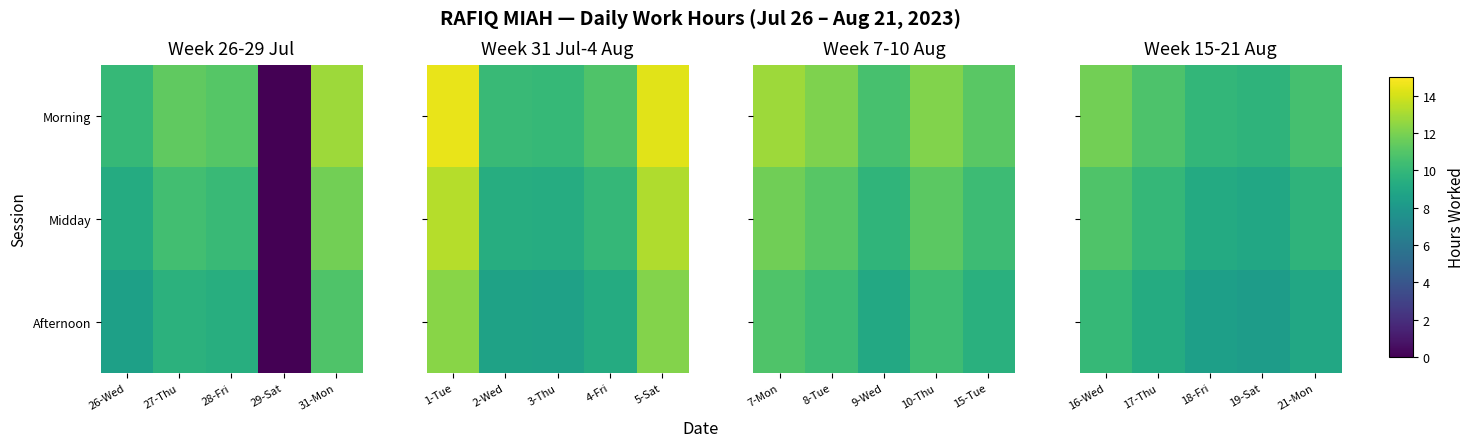

Is it true that Afternoon equals 4.5 at 17-Thu?

False